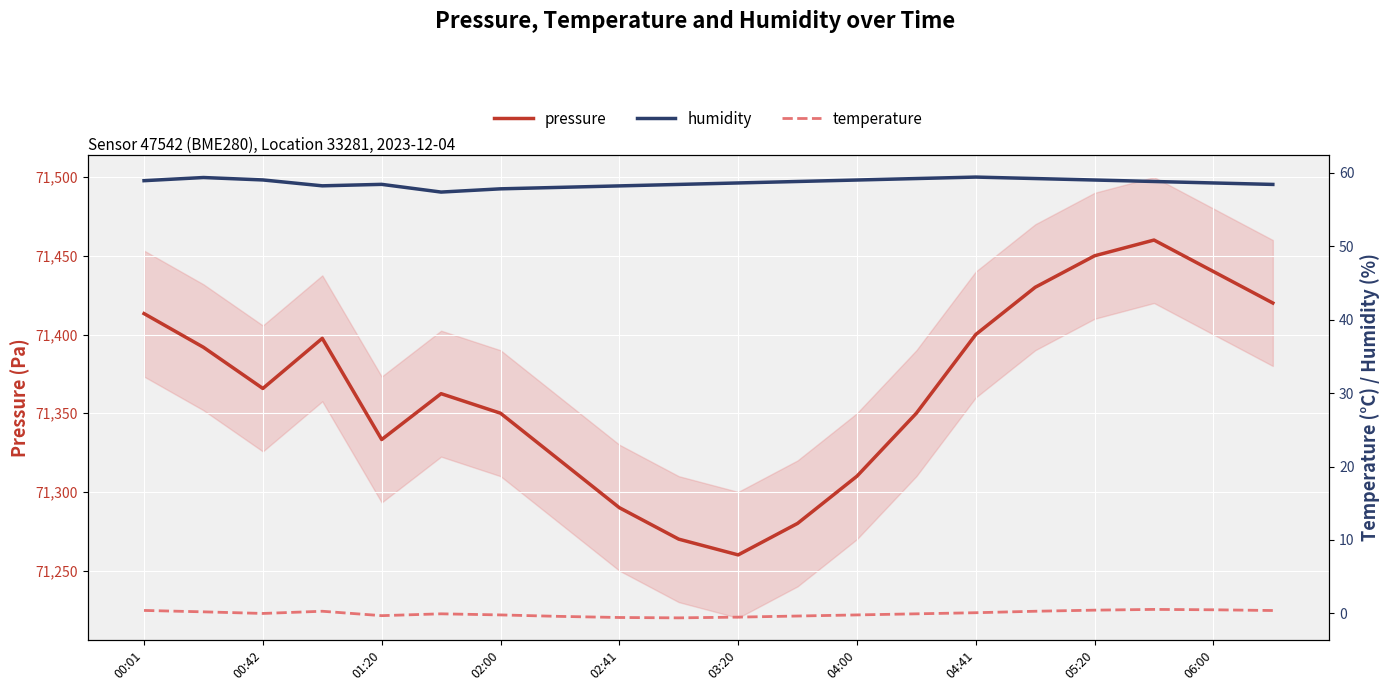

How many lines are shown in the chart?

3